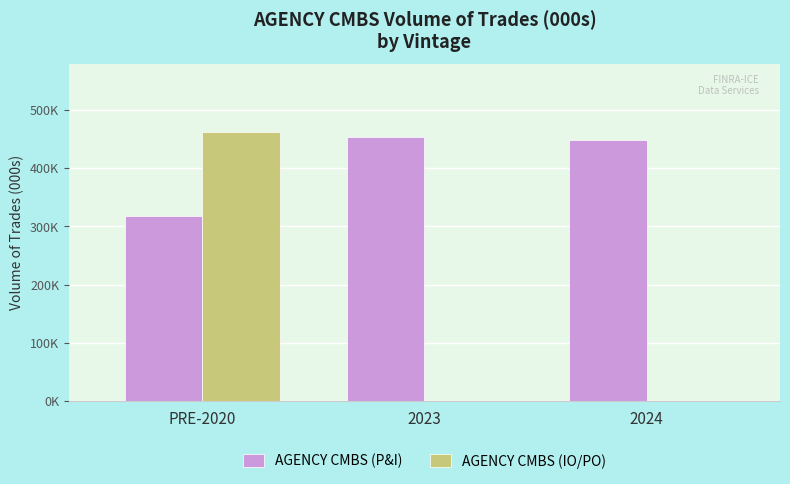

What are all the series names shown in the legend?

AGENCY CMBS (P&I), AGENCY CMBS (IO/PO)